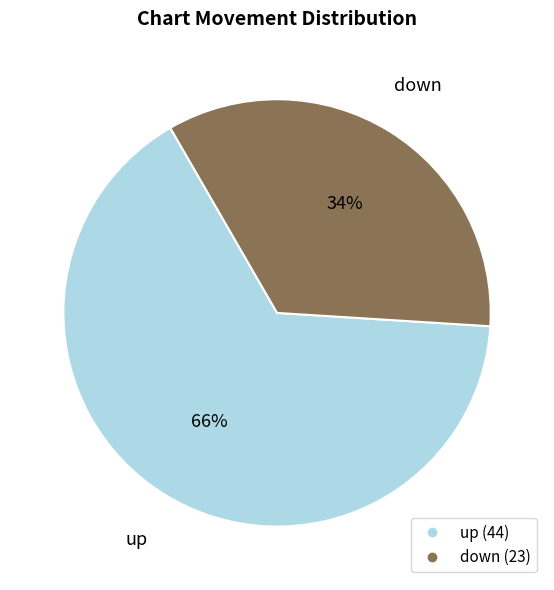

Approximately how many times larger is the value at down compared to up?

0.5